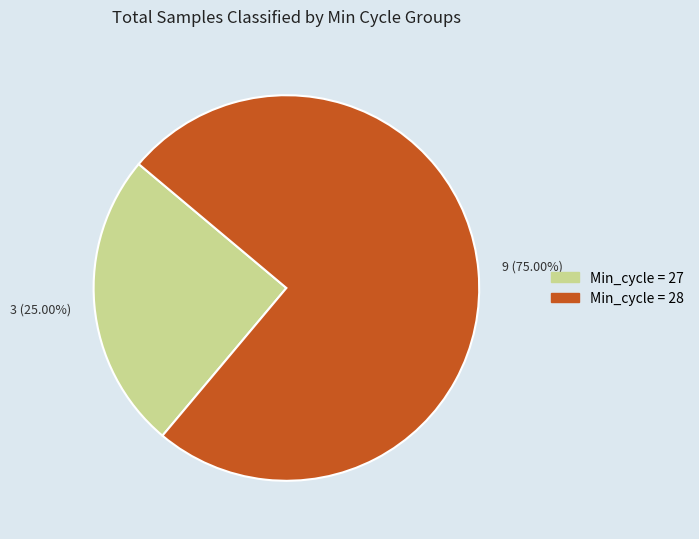

How many segments does this pie chart have?

2